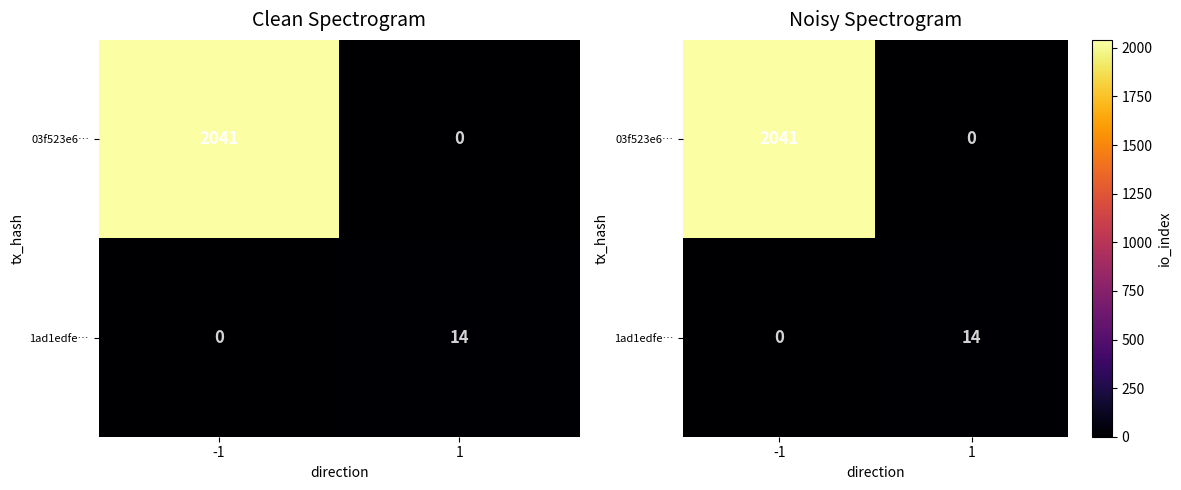

What is the difference between the highest and lowest values at 1?

14